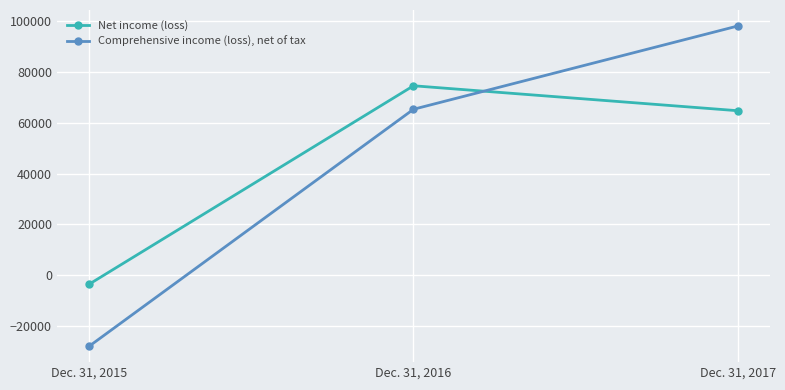

Between Dec. 31, 2016 and Dec. 31, 2017, which series saw the biggest shift?

Comprehensive income (loss), net of tax